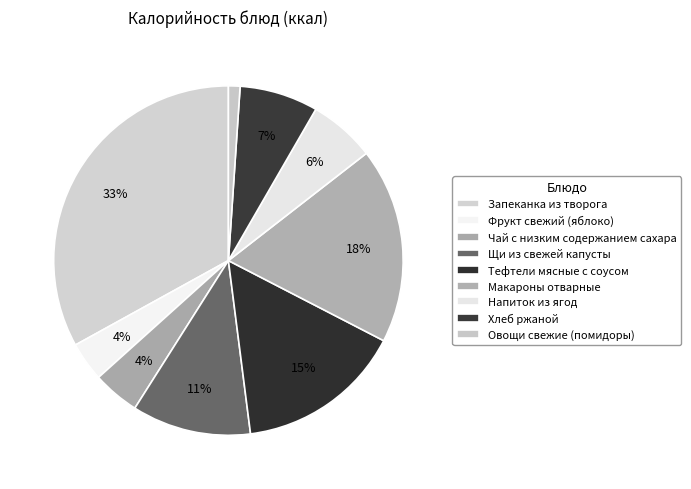

How many segments does this pie chart have?

9